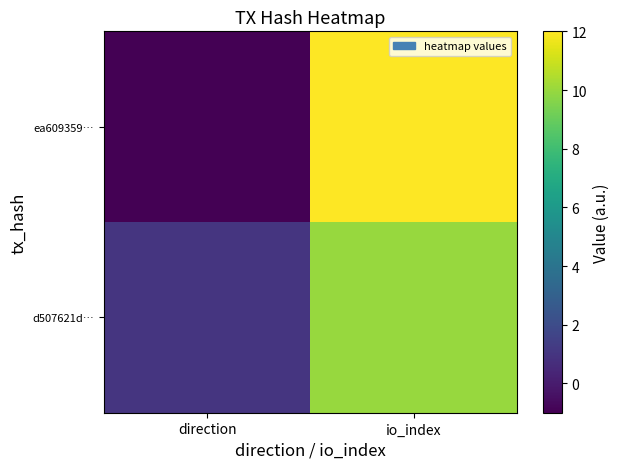

At how many categories does at least one series exceed 8?

1